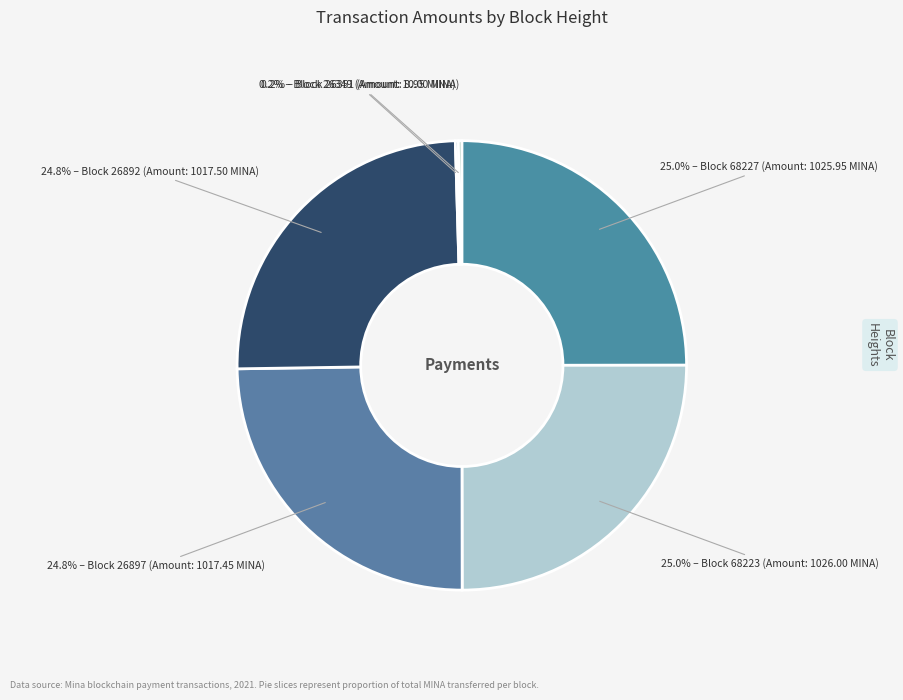

What is the ratio of the value at 25.0% – Block 68227 (Amount: 1025.95 MINA) to the value at 24.8% – Block 26897 (Amount: 1017.45 MINA)?

1.0